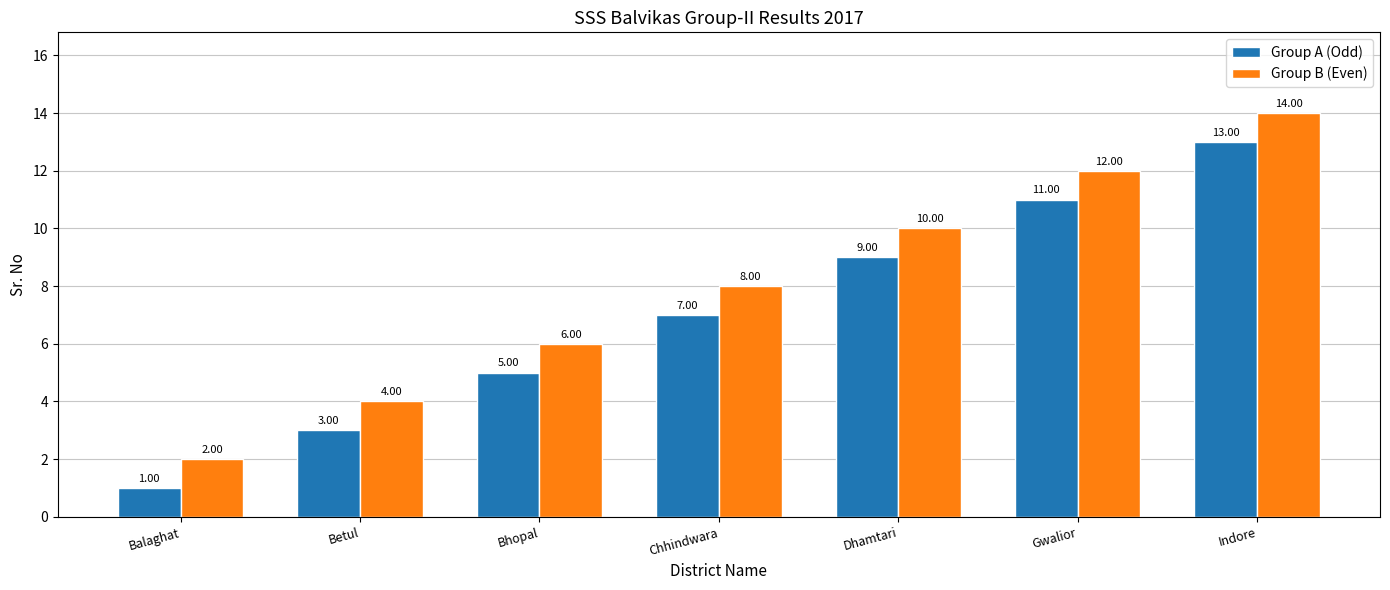

Does the chart contain any negative values?

No